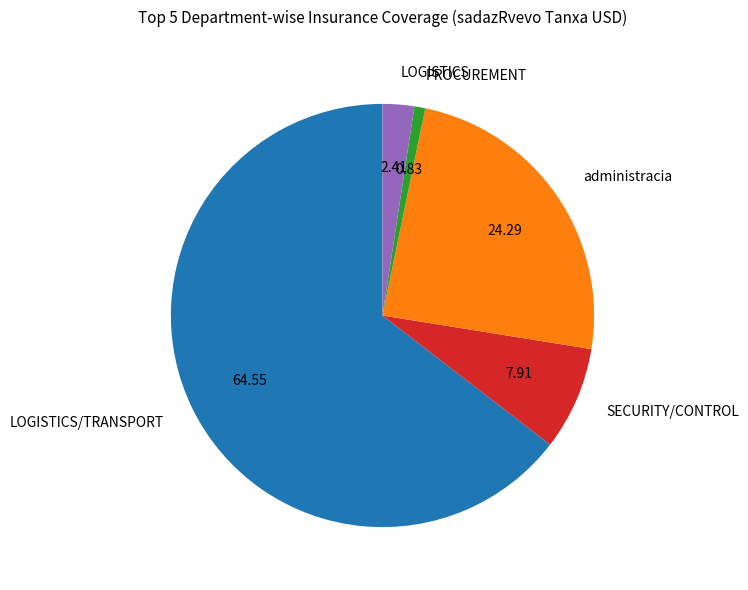

Rank the categories by value from lowest to highest.

PROCUREMENT, LOGISTICS, SECURITY/CONTROL, administracia, LOGISTICS/TRANSPORT